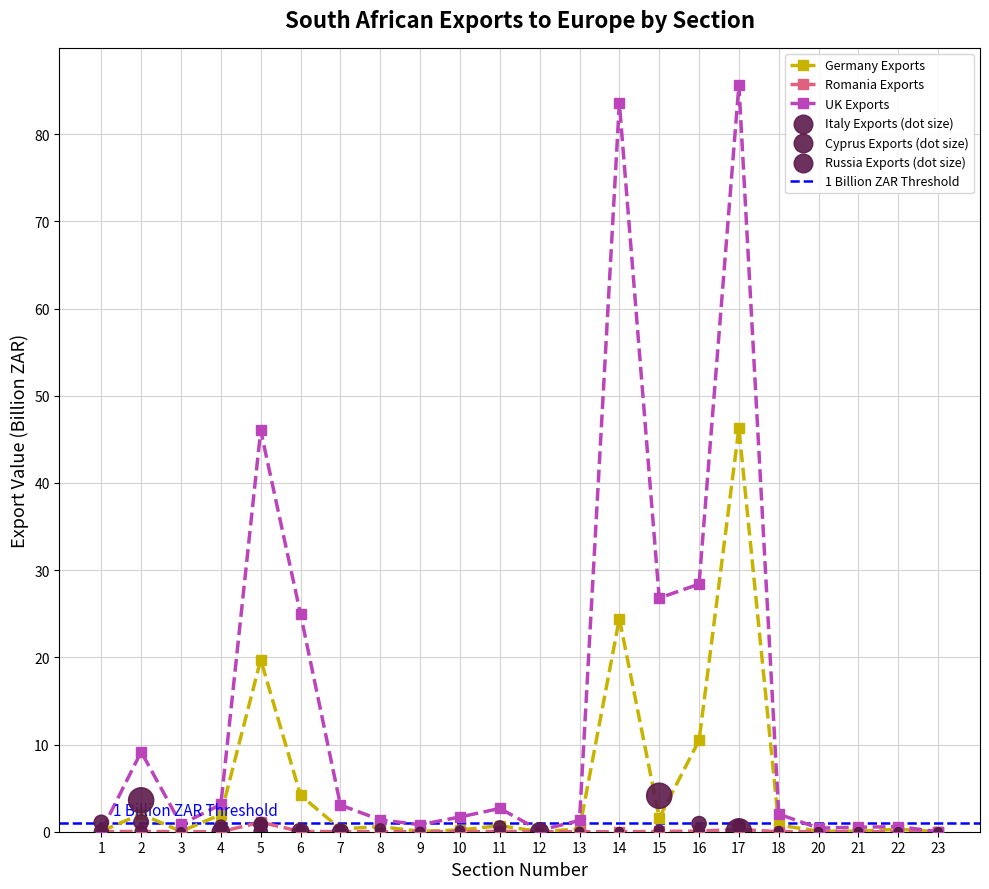

At which label does Germany Exports reach its peak?

17